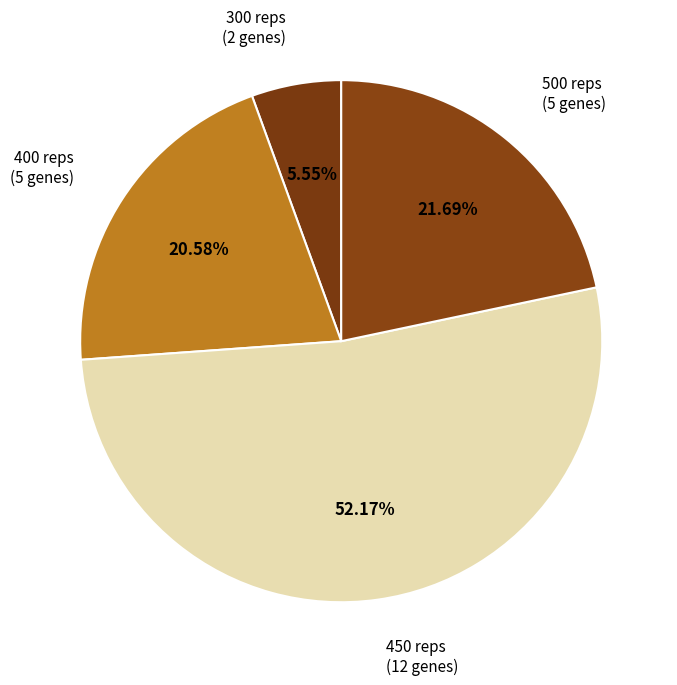

How many slices are in this pie chart?

4